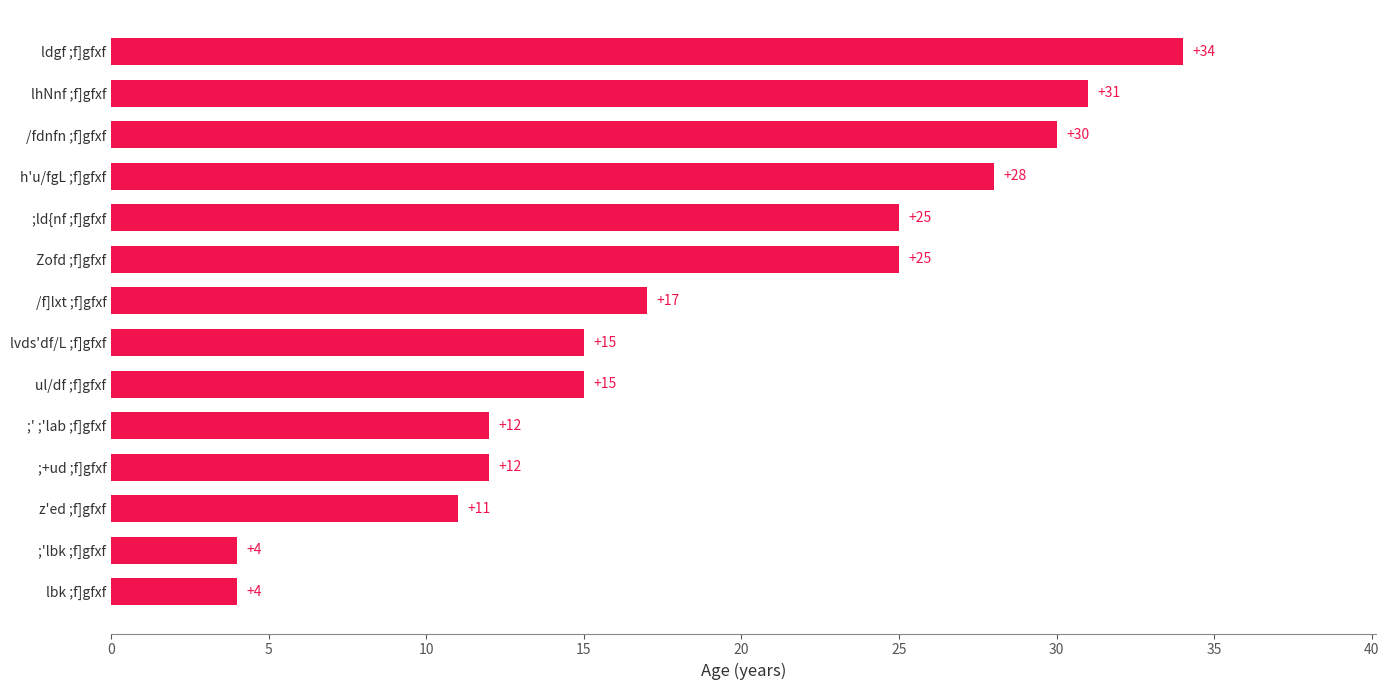

What is the sum of the values at h'u/fgL ;f]gfxf and ;+ud ;f]gfxf?

40